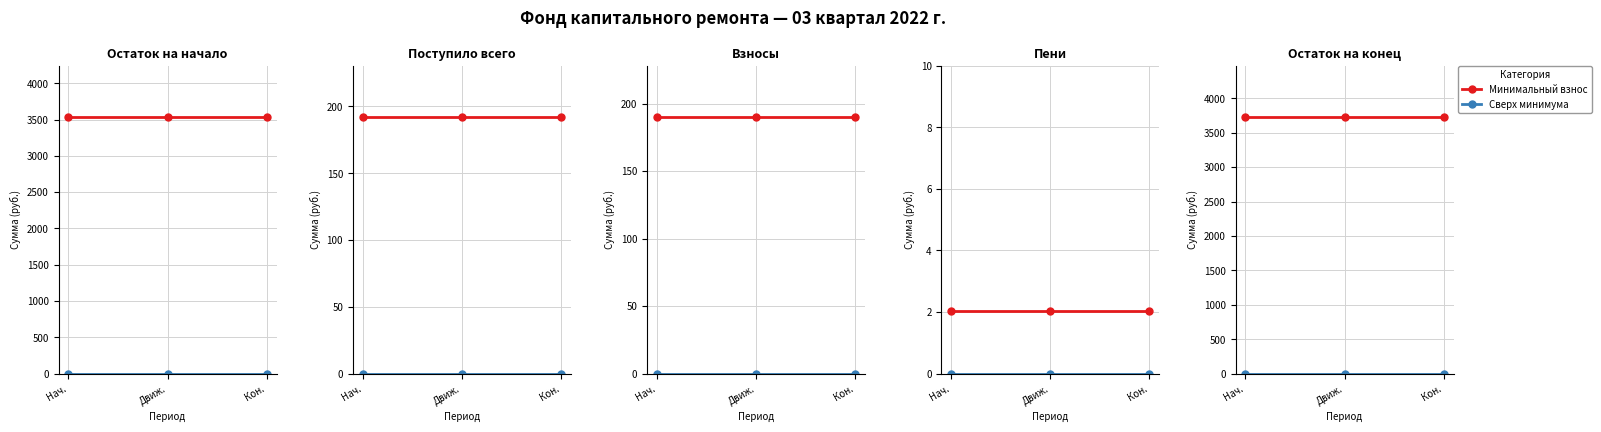

The Минимальный взнос series shows 3726.6 at Нач.. True or false?

True